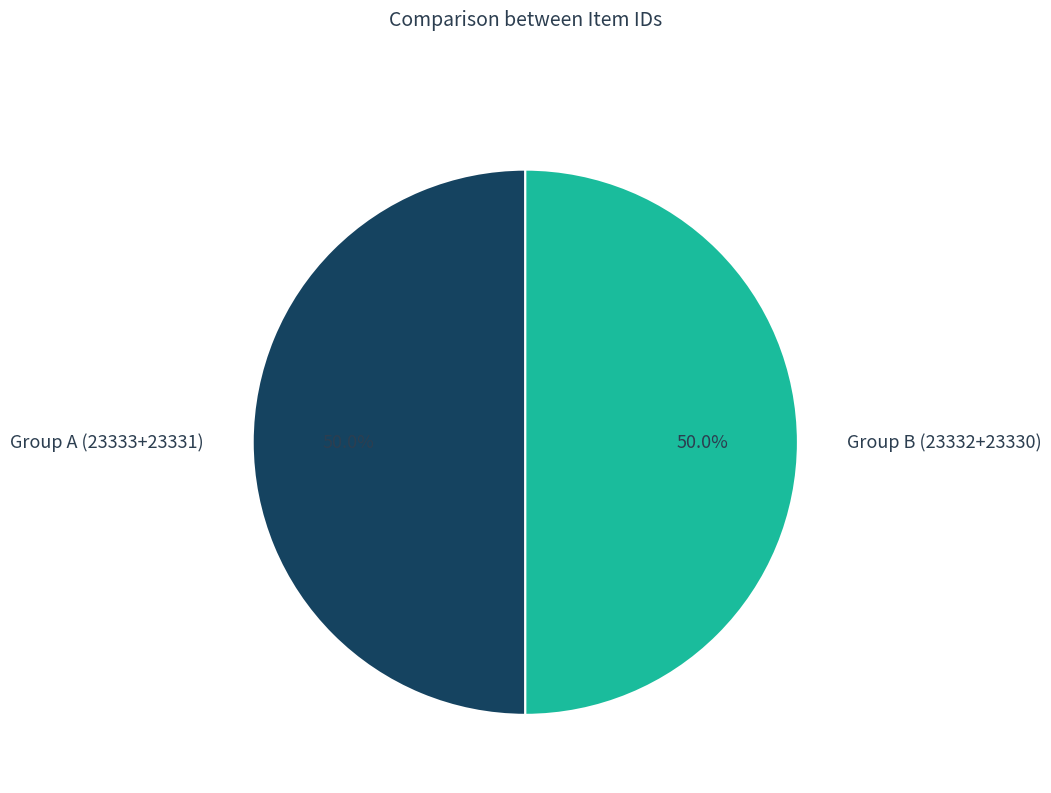

Combined, do Group B (23332+23330) and Group A (23333+23331) account for over 50%?

Yes